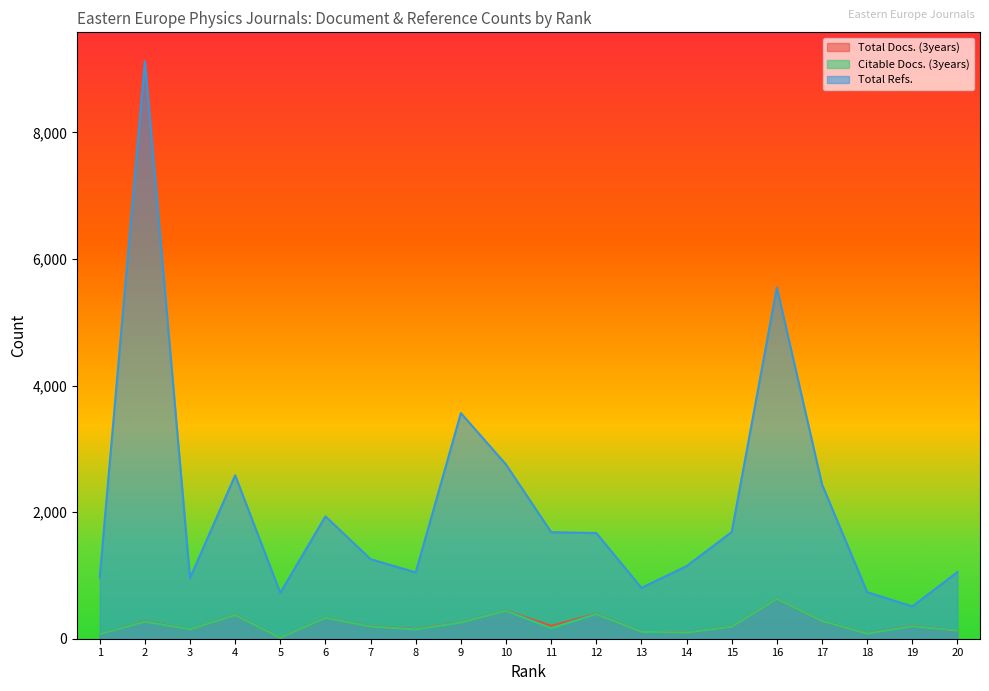

What is the approximate value of Total Docs. (3years) at 1, to the nearest 50?

50